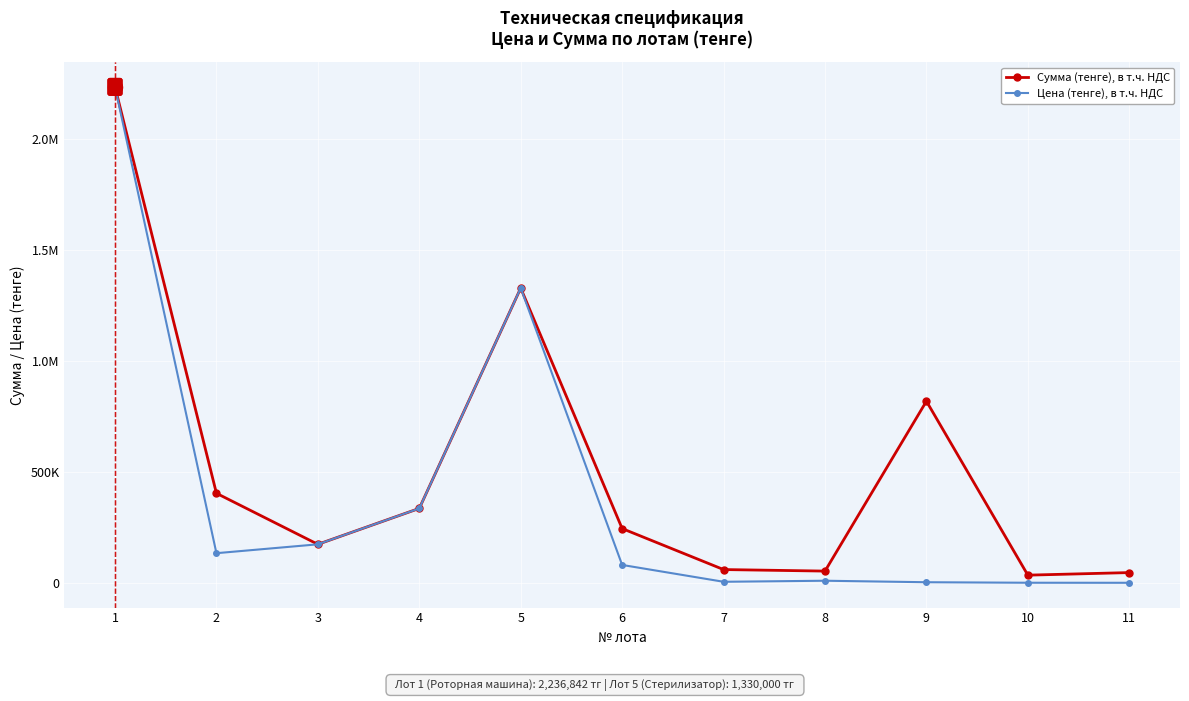

What are all the series names shown in the legend?

Сумма (тенге), в т.ч. НДС, Цена (тенге), в т.ч. НДС